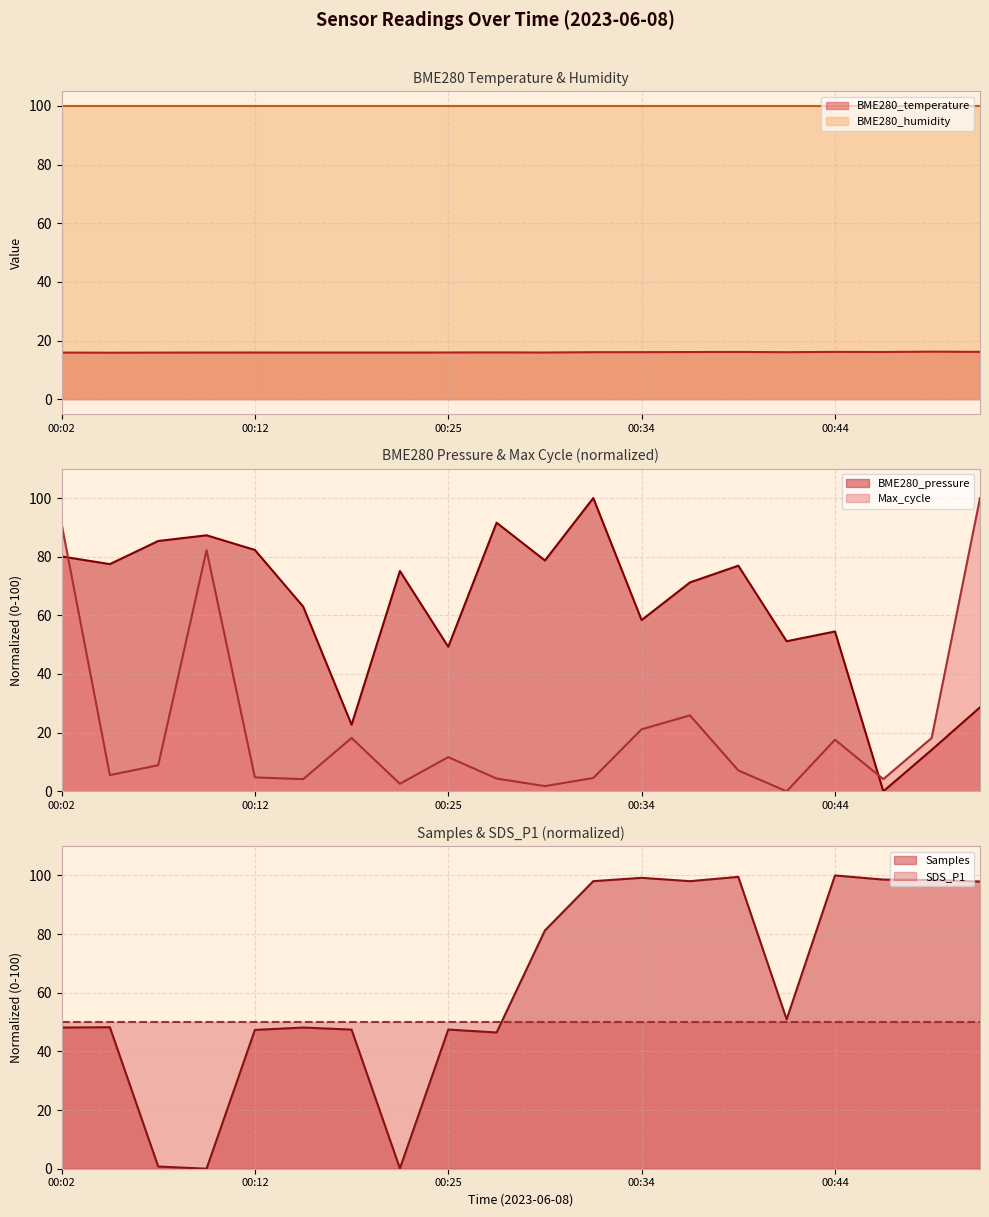

How many data points does each series have?

20